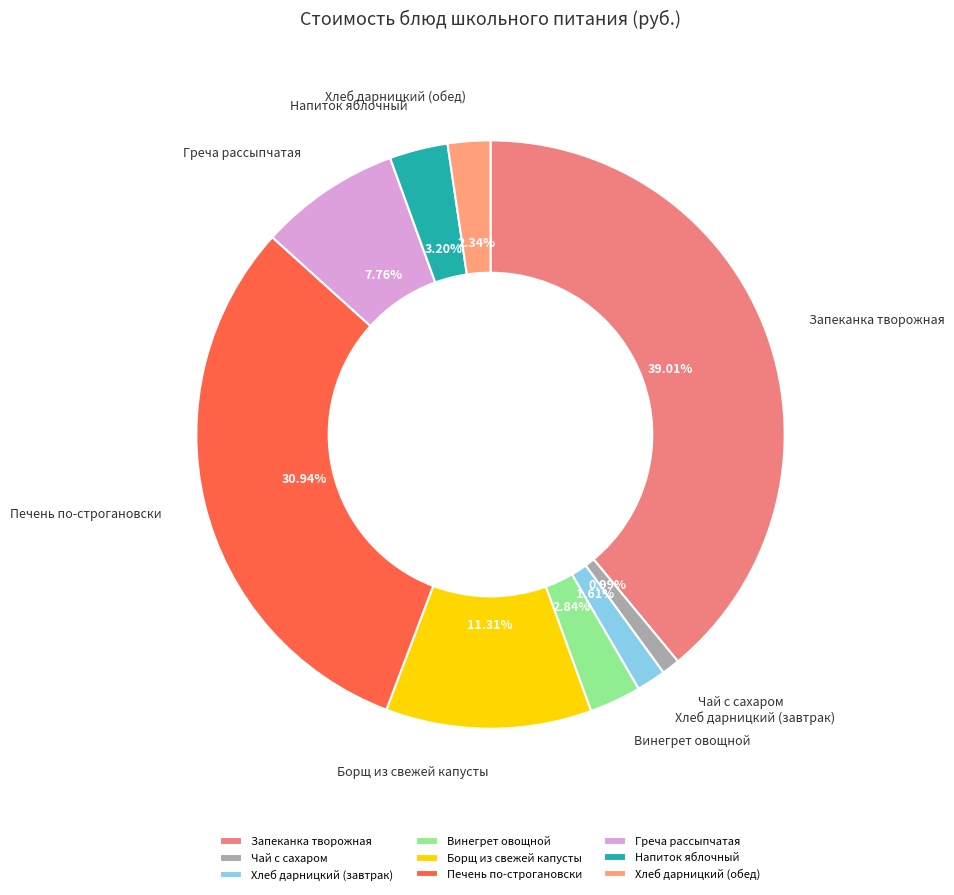

Combined, do Винегрет овощной and Запеканка творожная account for over 50%?

No